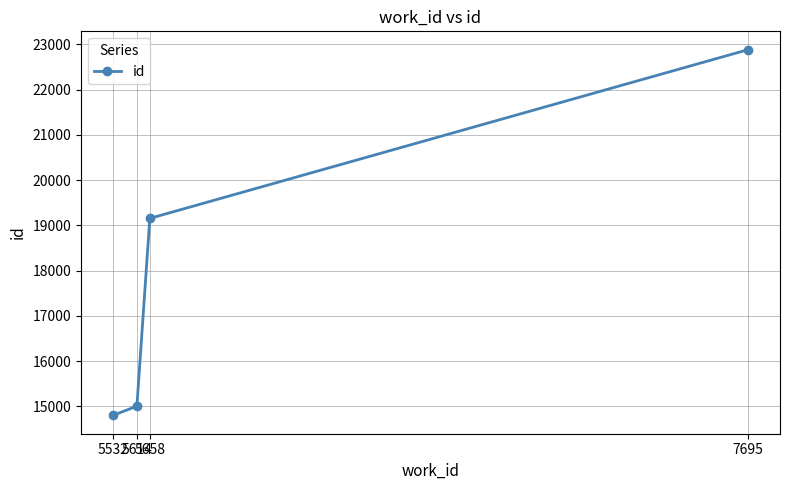

What is the value of the 2nd point from the left?

15004